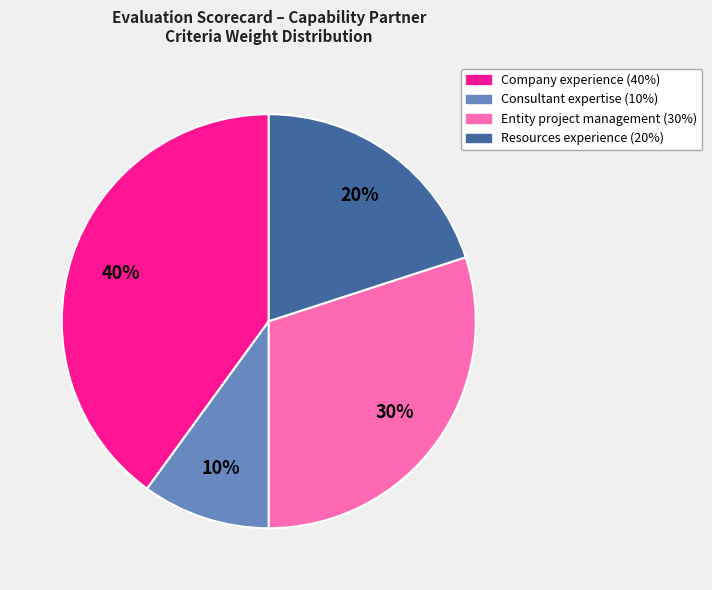

To the nearest percent, what is the difference between the largest and smallest slice percentages?

30%